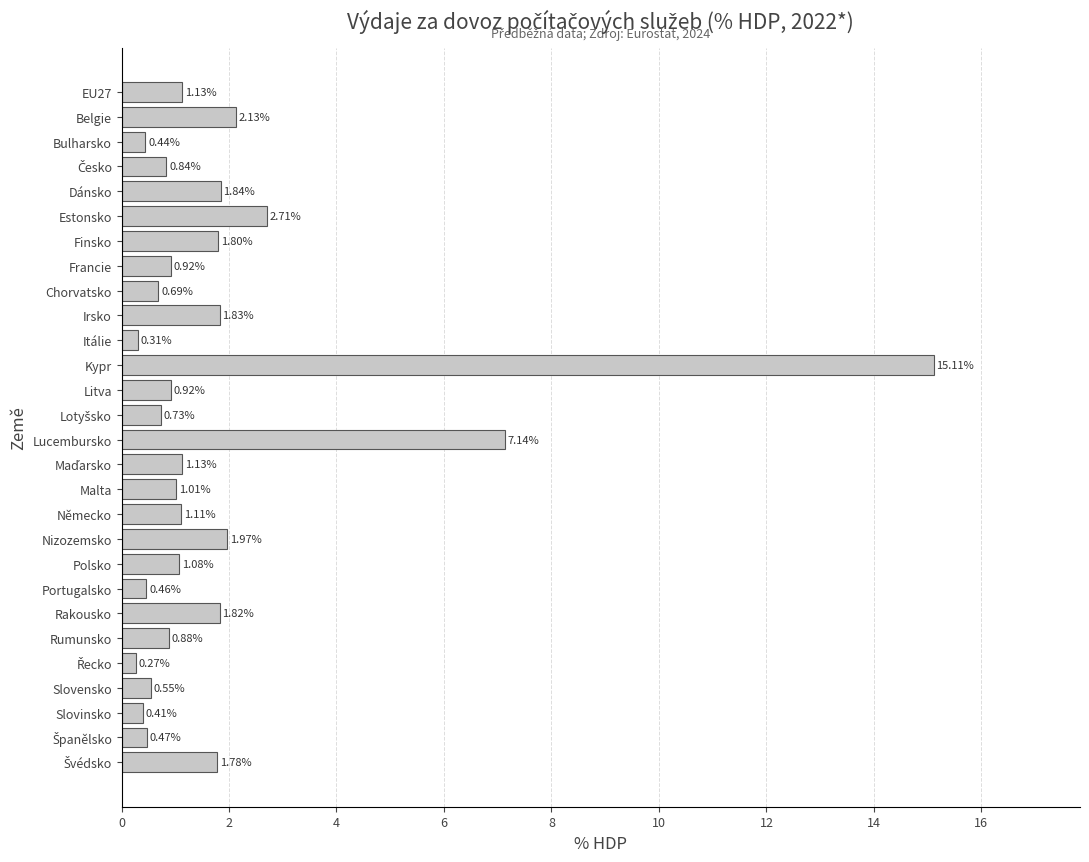

What is the change in value from Portugalsko to Rumunsko?

+0.4